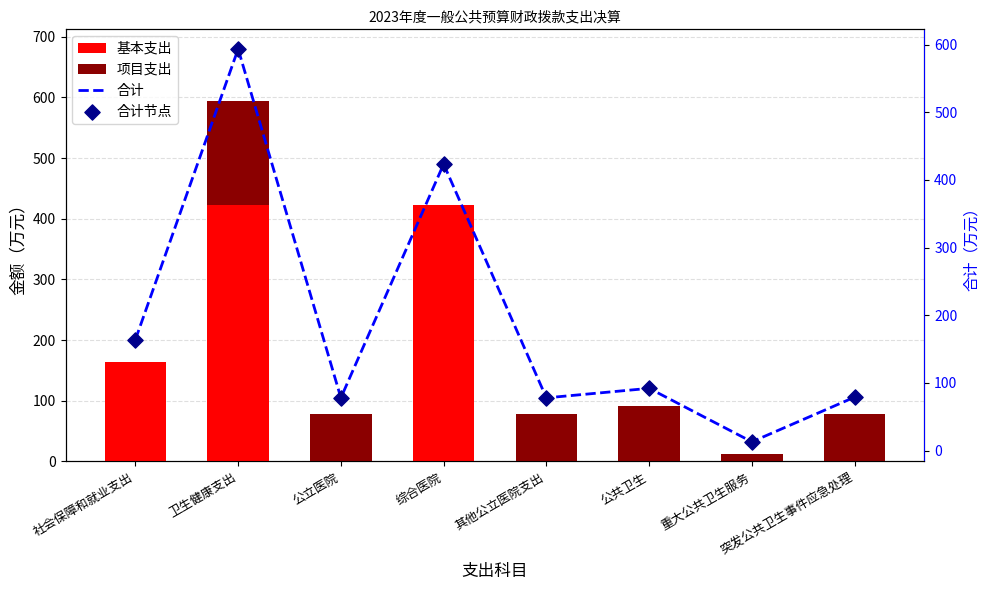

Which series contains the highest Y value?

合计